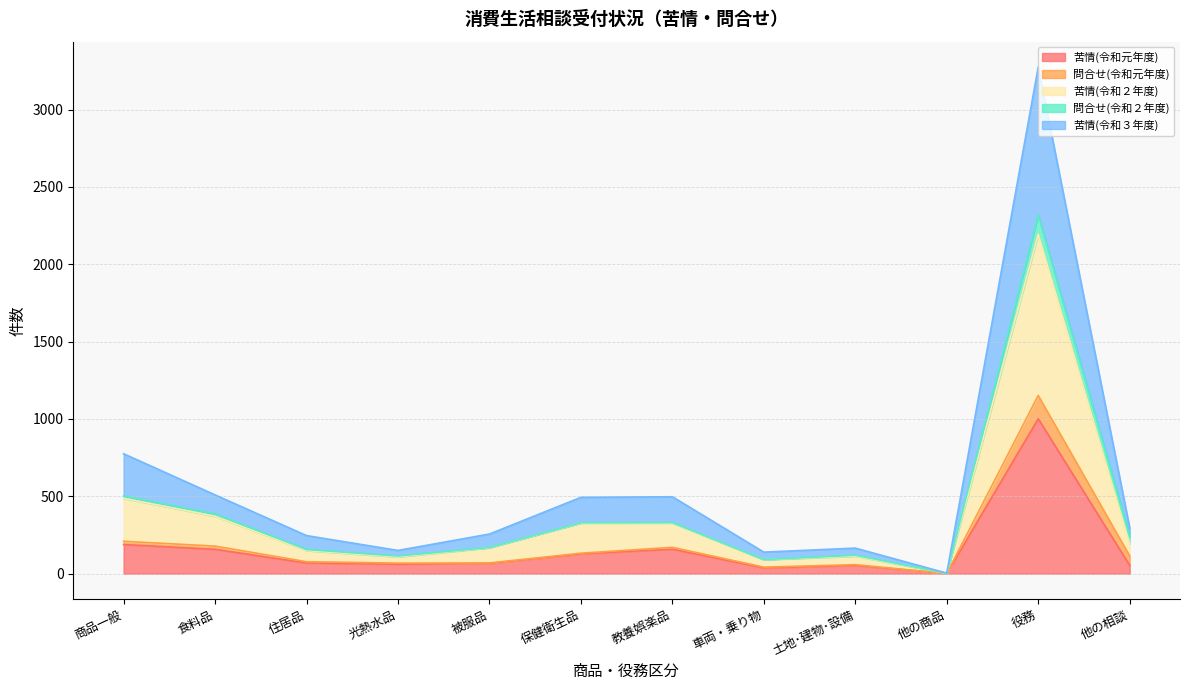

What position from the left is 商品一般?

1